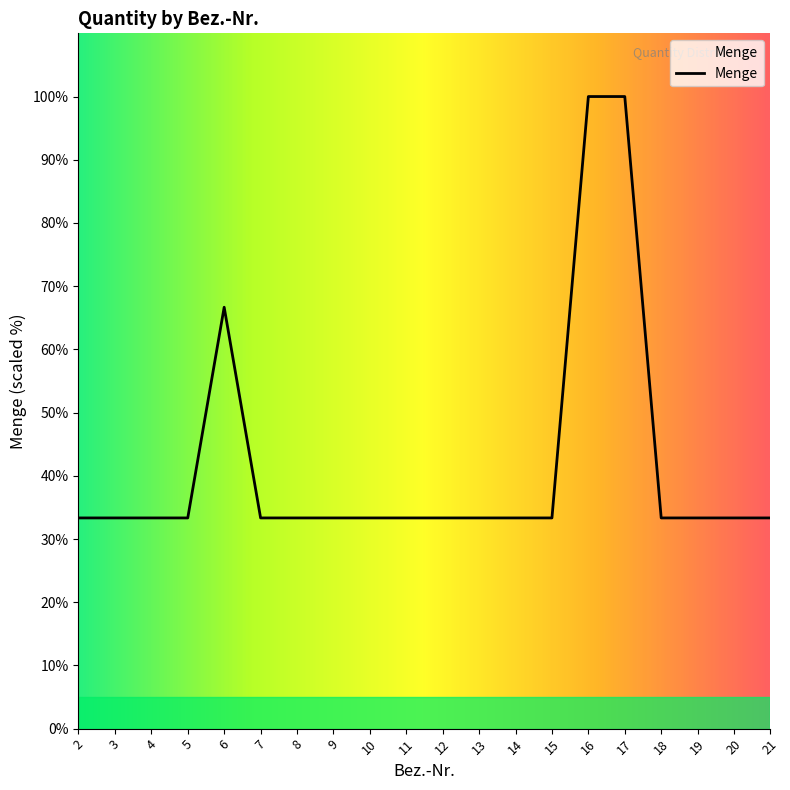

The value at 8 is 52.6. True or false?

False